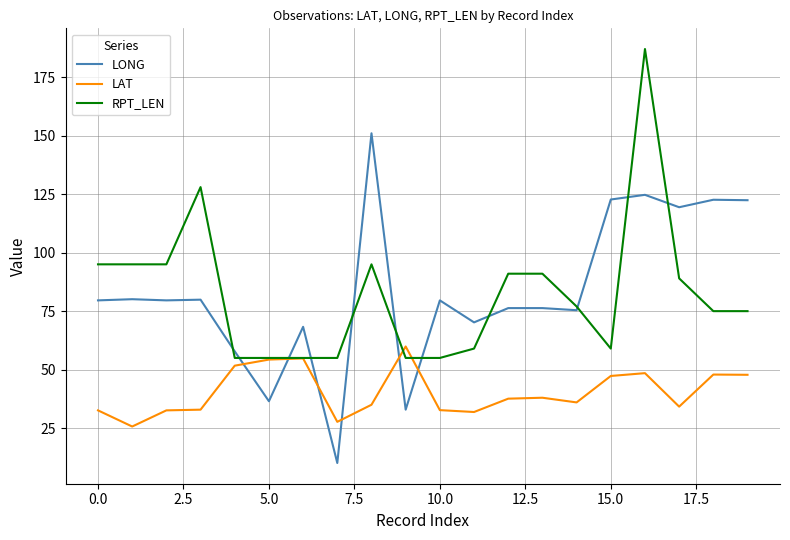

What is the lowest value of the LAT series?

25.7